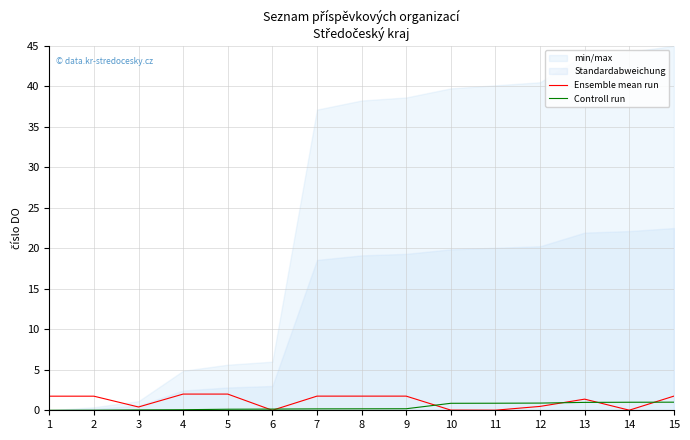

True or false: Controll run and Ensemble mean run intersect in this chart.

True